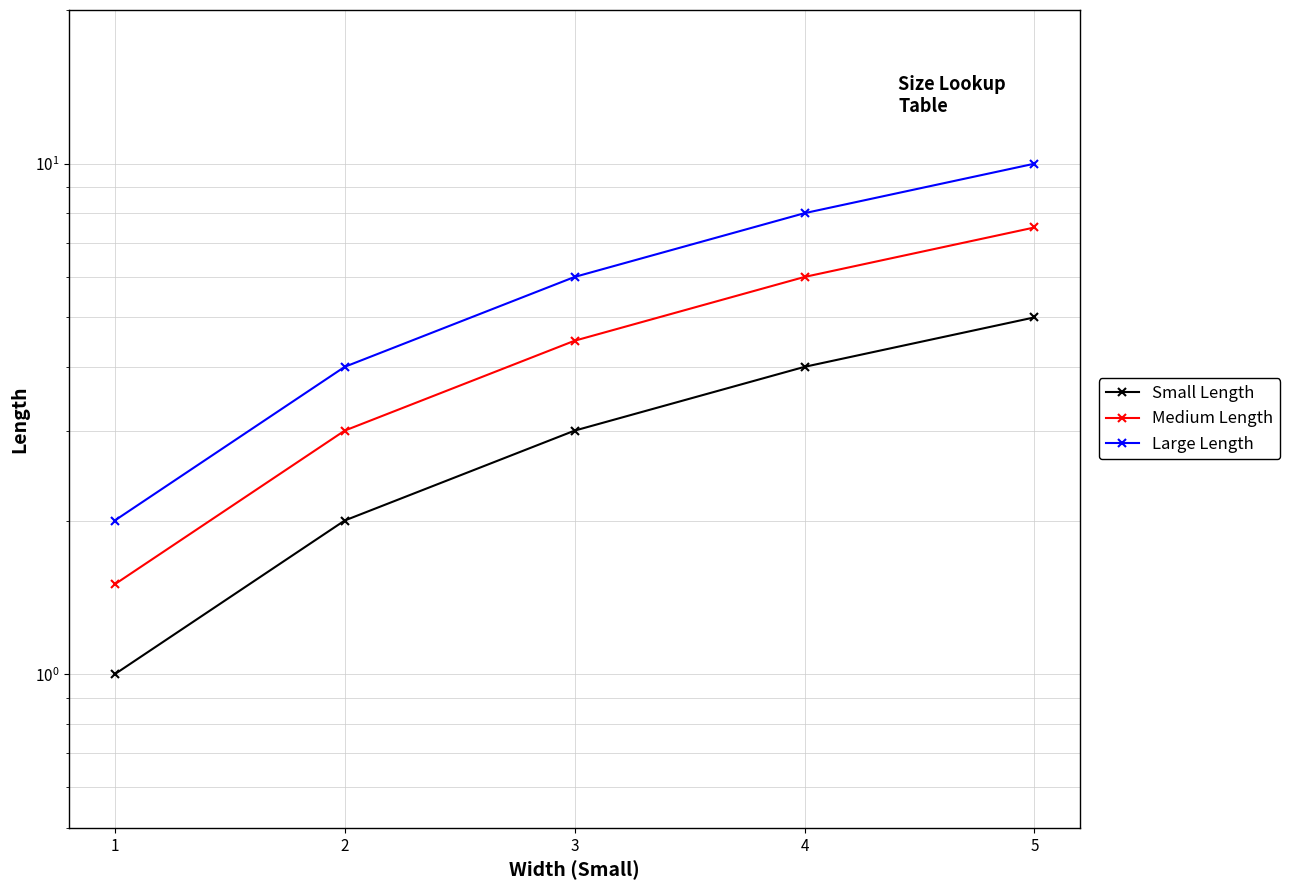

What value does the Small Length series have at 2?

2.0